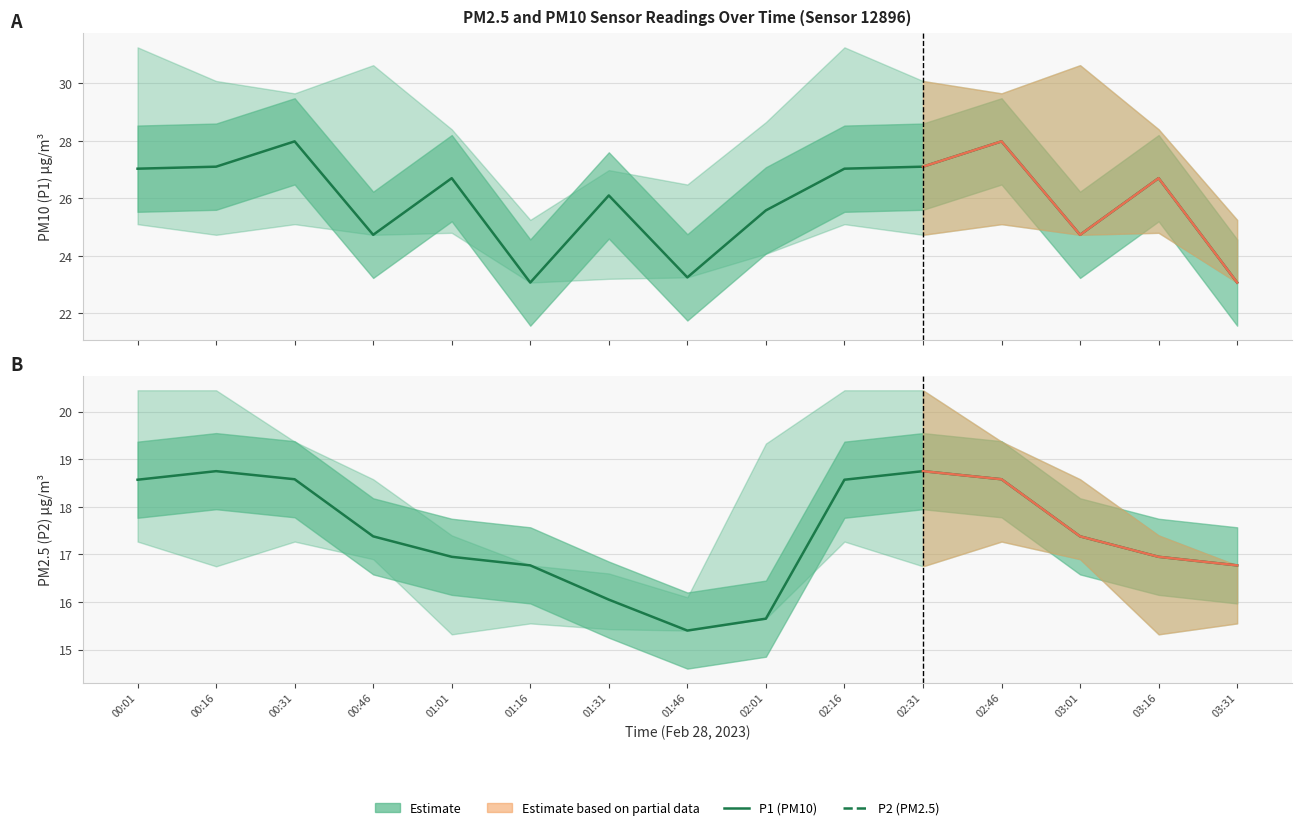

Which series has the largest total across all categories?

P1 (PM10)